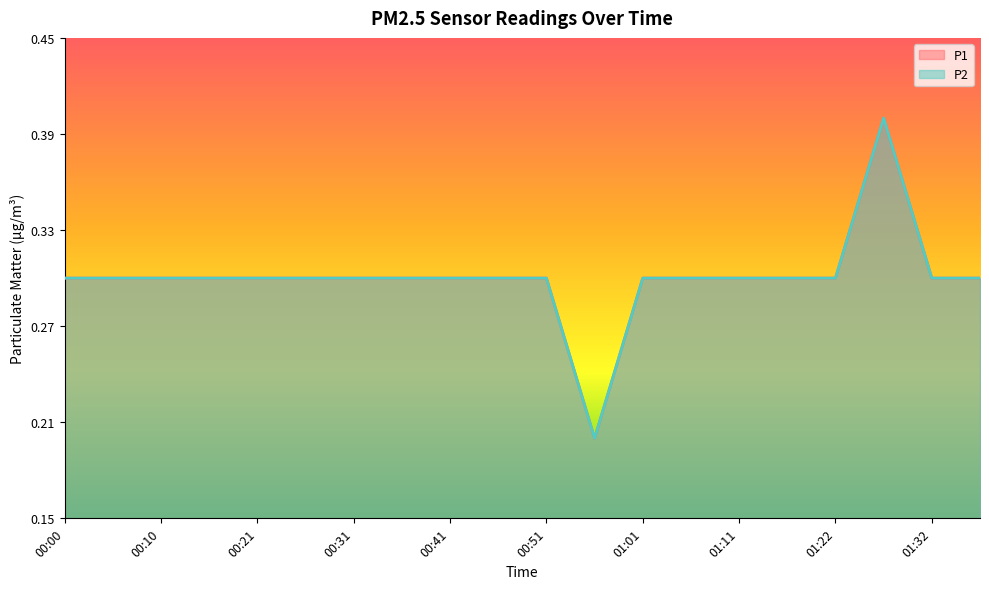

True or false: P1 and P2 cross at least once.

False